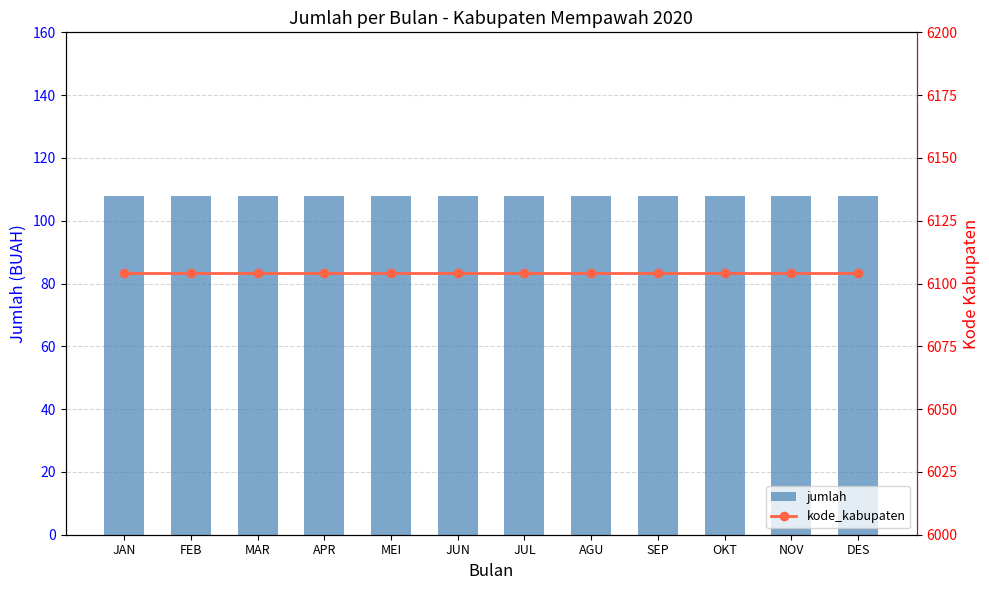

What is the label of the 10th bar from the right?

MAR